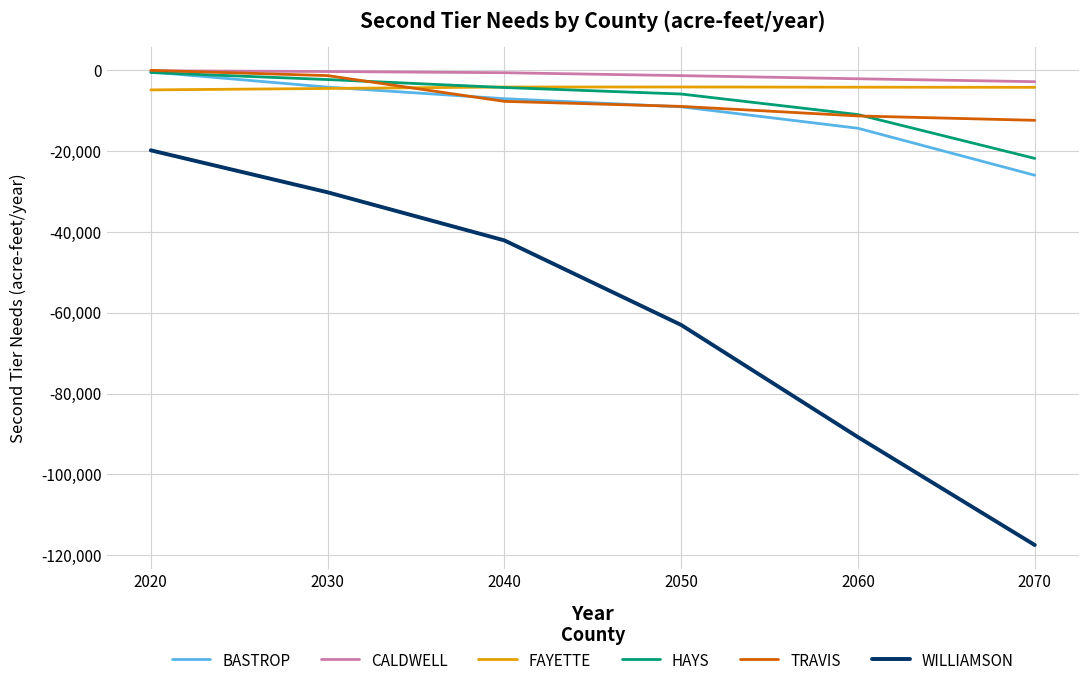

True or false: WILLIAMSON and HAYS intersect in this chart.

False